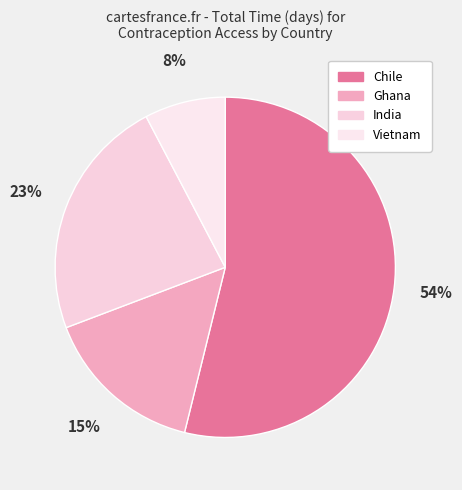

What is the total percentage of India and Ghana?

38.5%